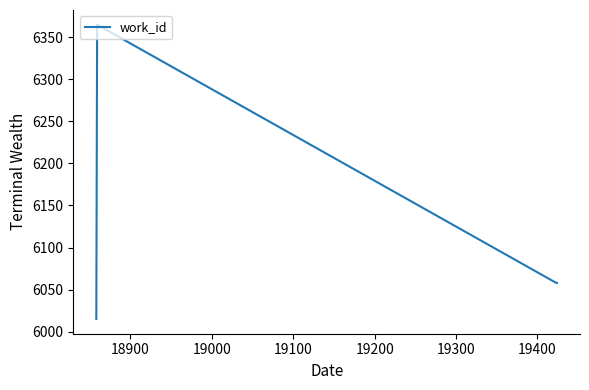

How many interior local peaks (higher than both neighbors) does the data have?

1